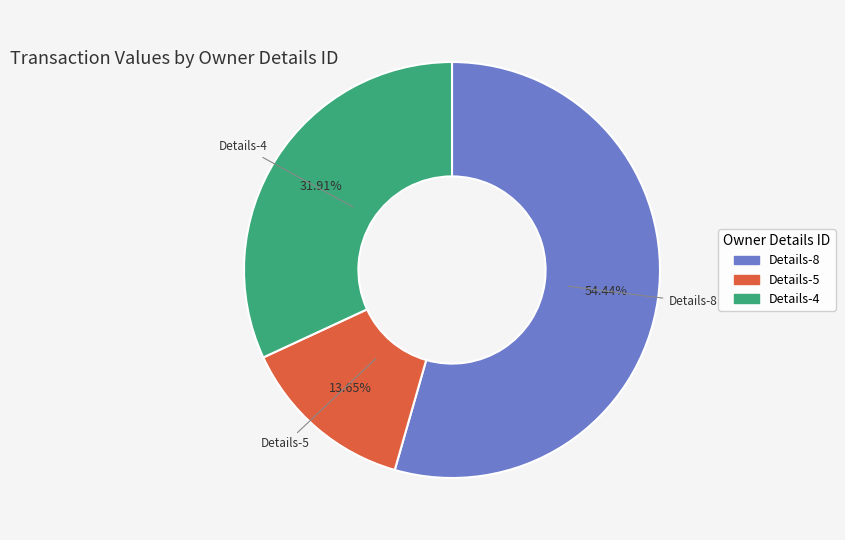

Combined, do Details-5 and Details-8 account for over 50%?

Yes